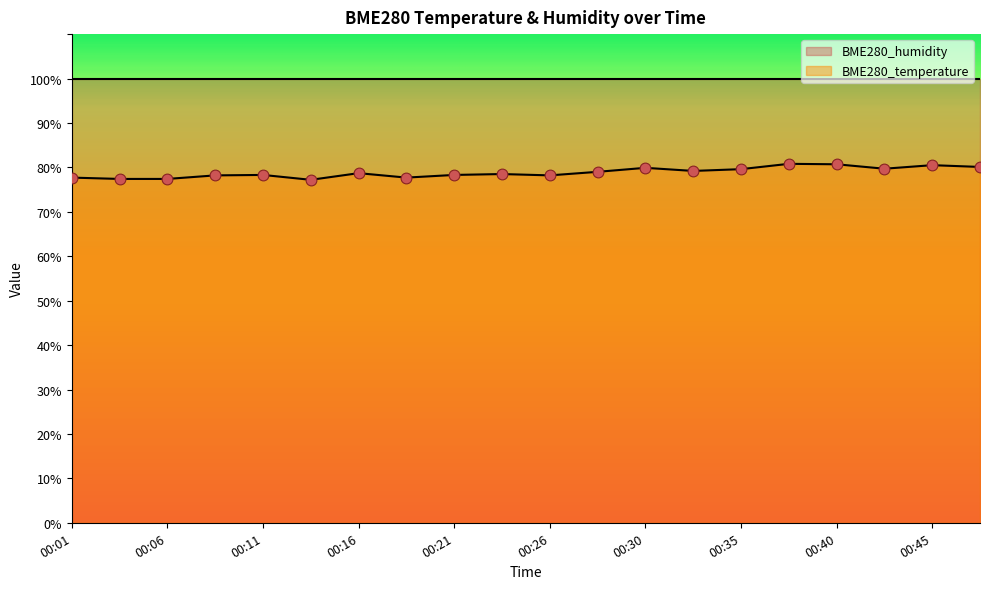

What is the ratio of the value at 00:13 to the value at 00:18?

1.0